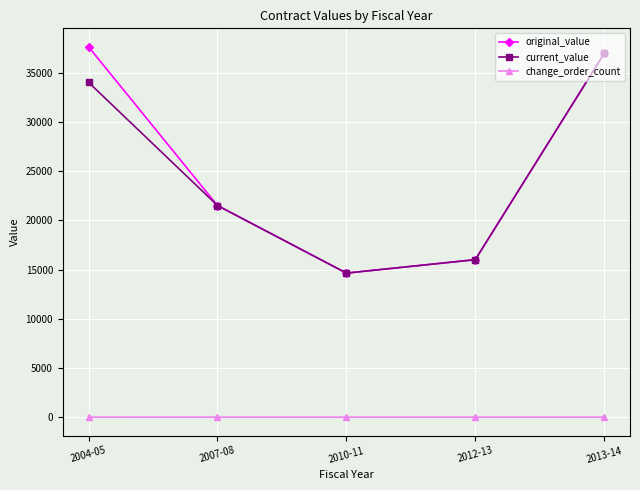

At how many categories does at least one series exceed 8562?

5